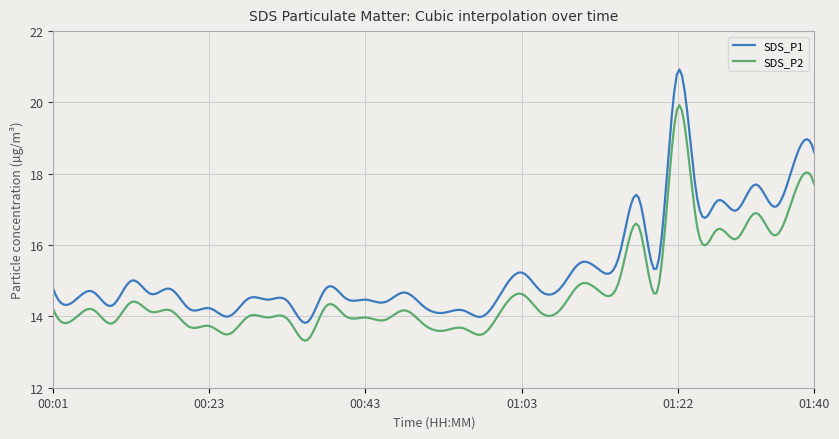

What is the difference between the maximum and minimum values in the SDS_P2 series?

6.6